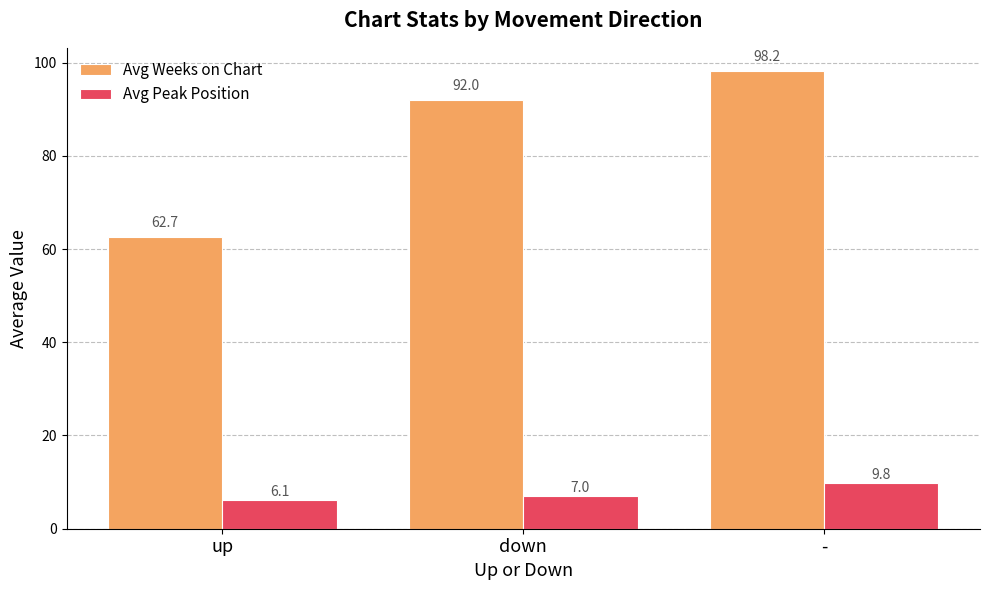

True or false: Avg Peak Position has a value of 6.6 at -.

False